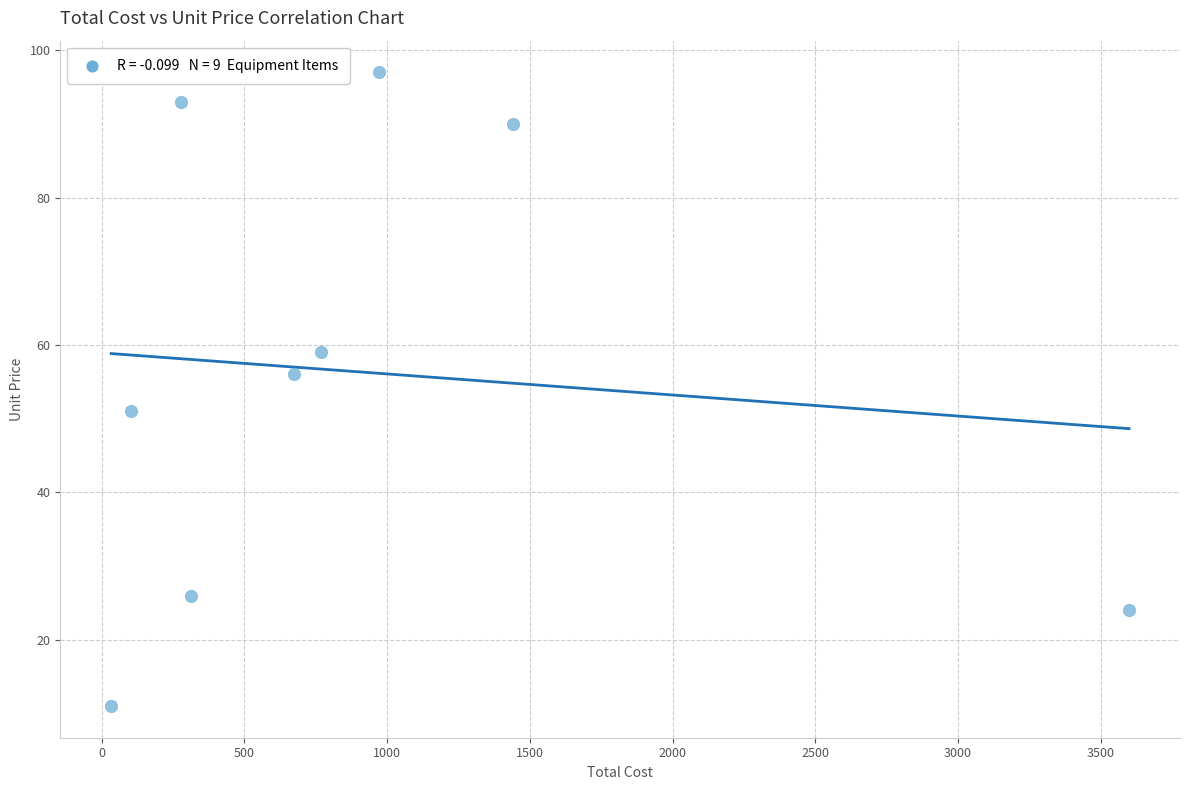

What Y value in the scatter plot is closest to 54?

56